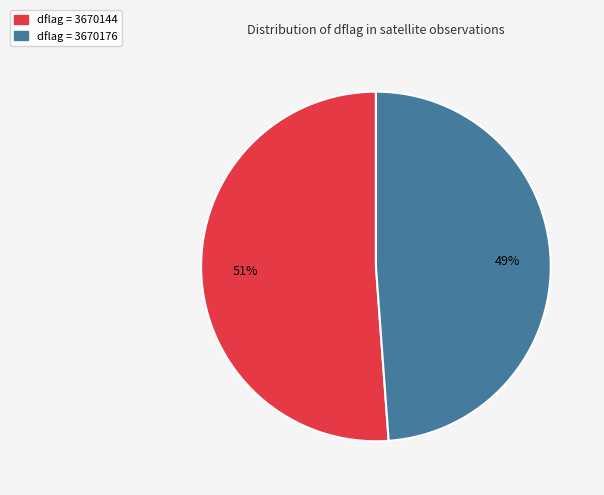

To the nearest percent, what is the difference between the largest and smallest slice percentages?

2%